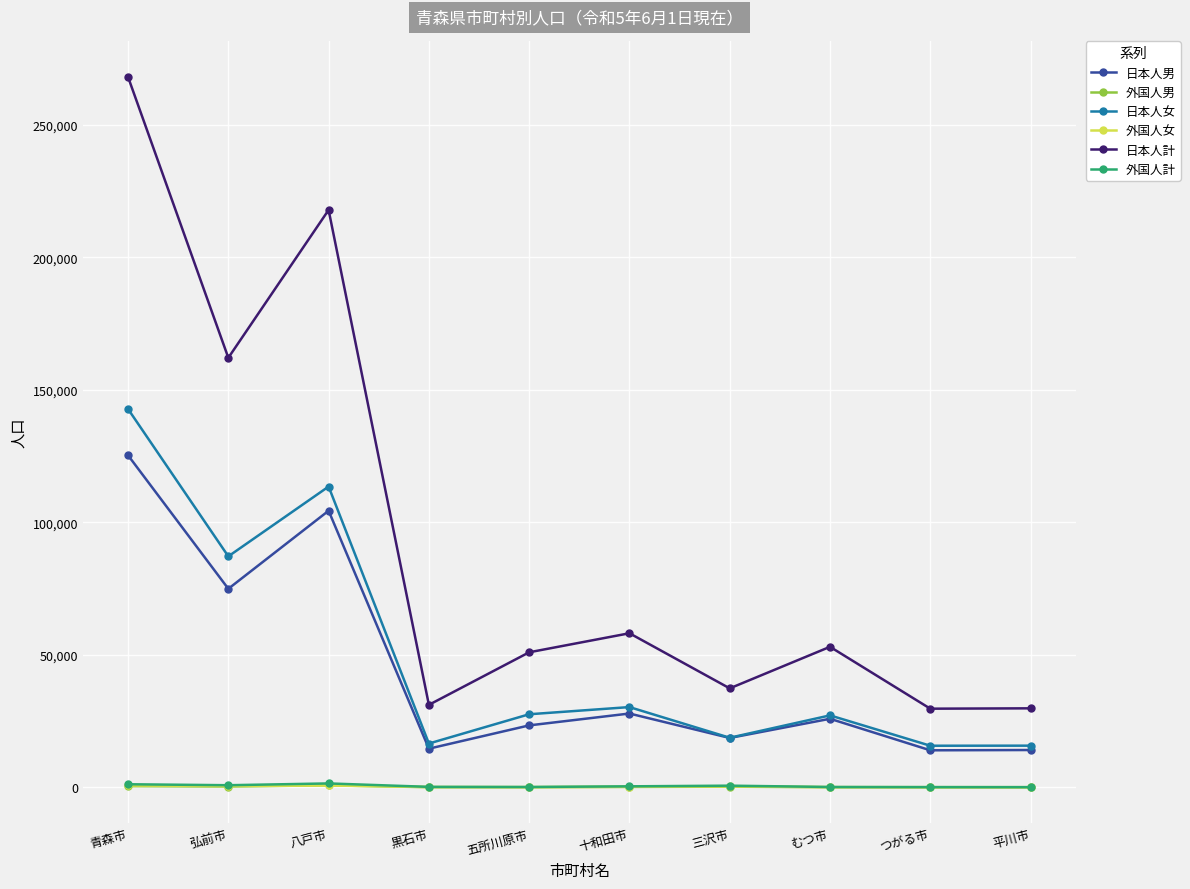

What is the label of the 3rd point from the right?

むつ市